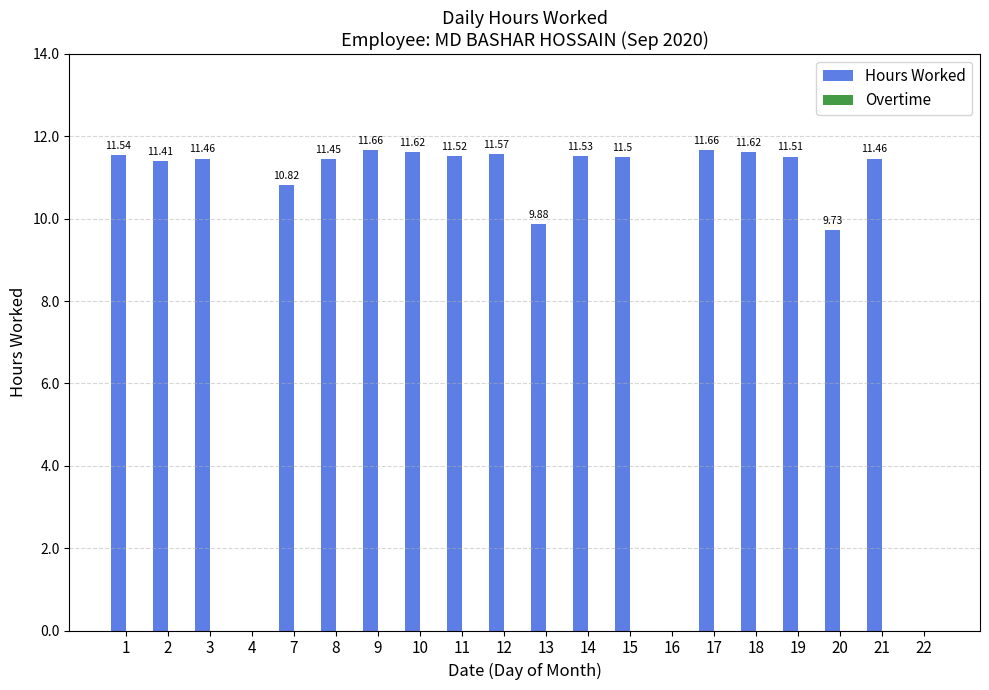

What is the sum of all values?

191.9